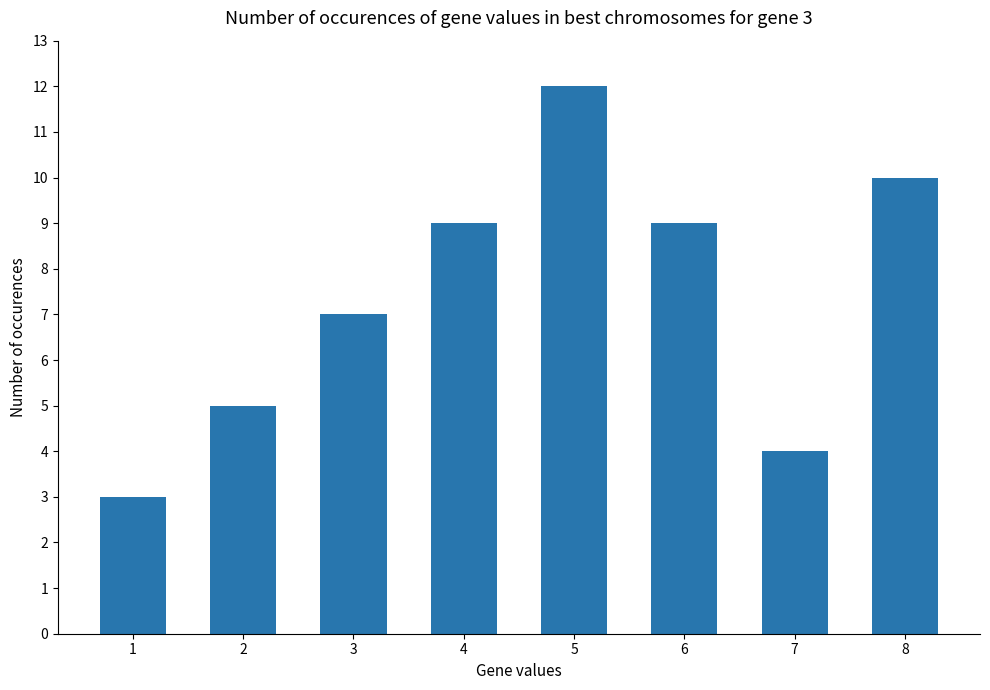

How many bars are there in total?

8